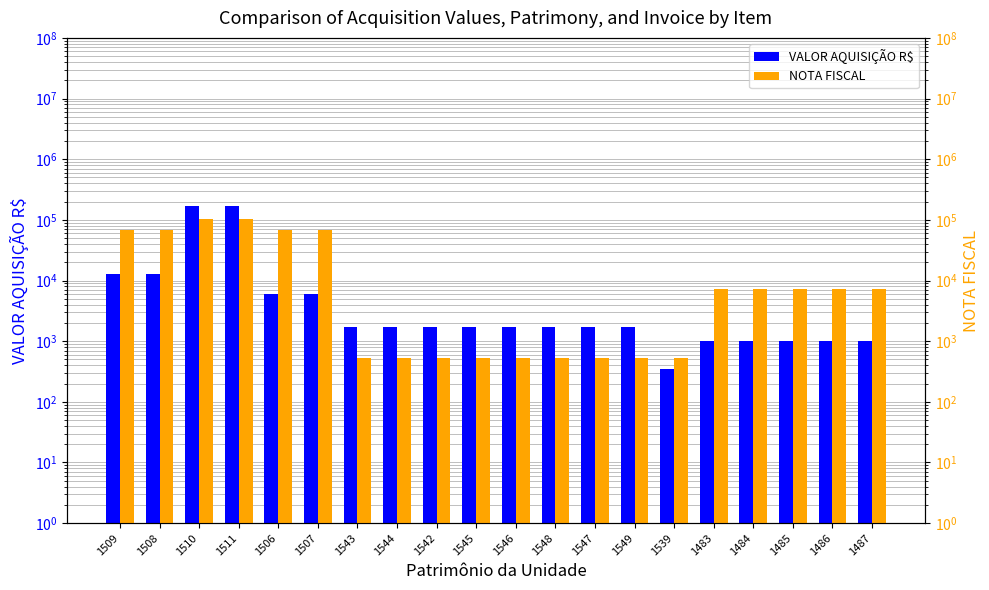

Reading left to right, extract all data points from this chart.

VALOR AQUISIÇÃO R$: 1509=12893.7	1508=12893.7	1510=170000.0	1511=170000.0	1506=5938.0	1507=5938.0	1543=1720.5	1544=1720.5	1542=1720.5	1545=1720.5	1546=1720.5	1548=1720.5	1547=1720.5	1549=1720.5	1539=350.0	1483=1000.0	1484=1000.0	1485=1000.0	1486=1000.0	1487=1000.0
NOTA FISCAL: 1509=67499.0	1508=67499.0	1510=104285.0	1511=104285.0	1506=67499.0	1507=67499.0	1543=526.0	1544=526.0	1542=526.0	1545=526.0	1546=526.0	1548=526.0	1547=526.0	1549=526.0	1539=525.0	1483=7210.0	1484=7210.0	1485=7210.0	1486=7210.0	1487=7210.0